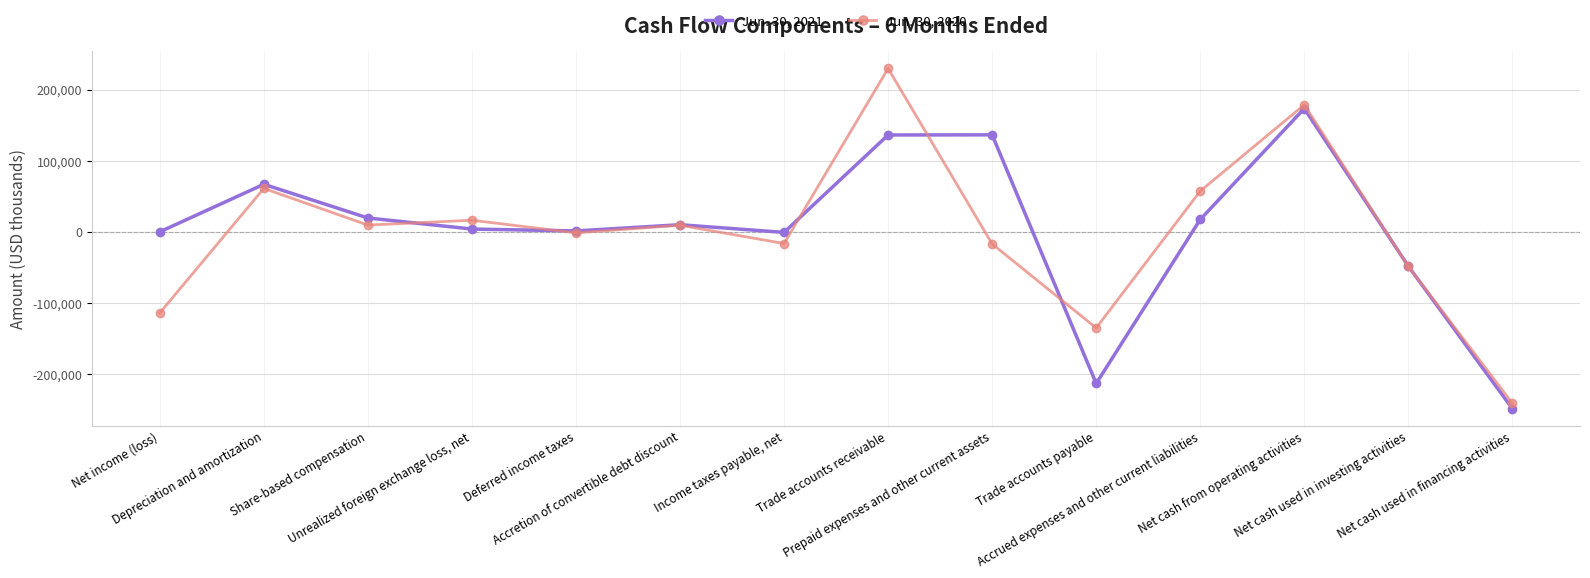

Is this an area chart (filled region under the line)?

No